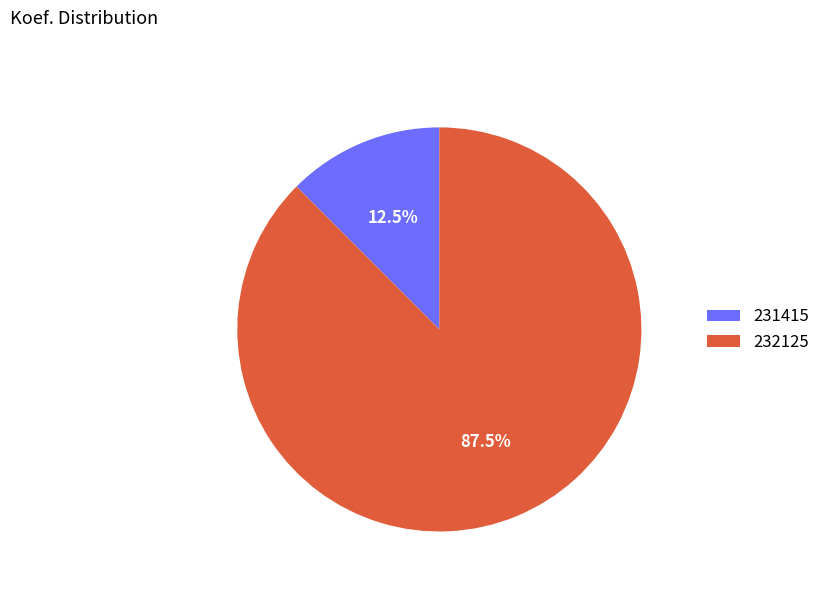

What is the smallest slice in the pie chart?

231415